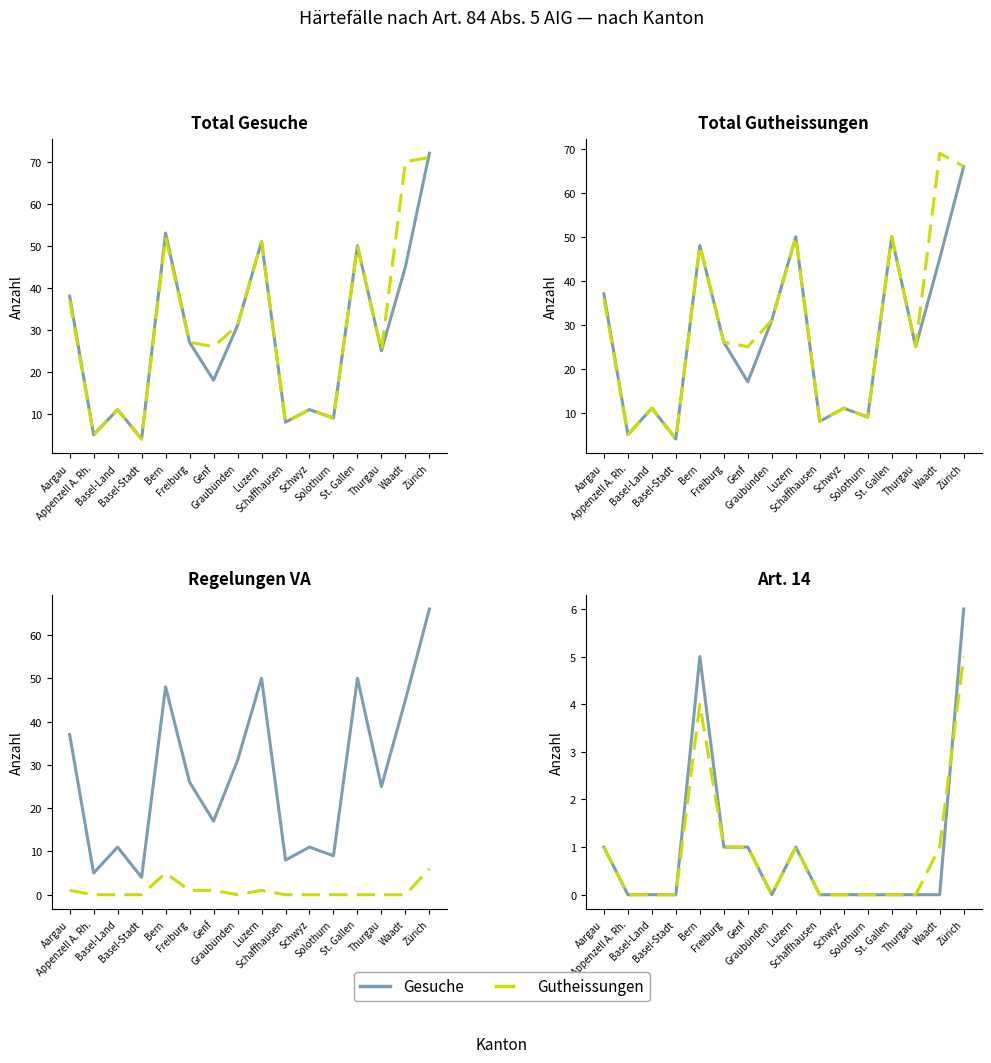

The Gutheissungen series shows 0 at Schaffhausen. True or false?

True